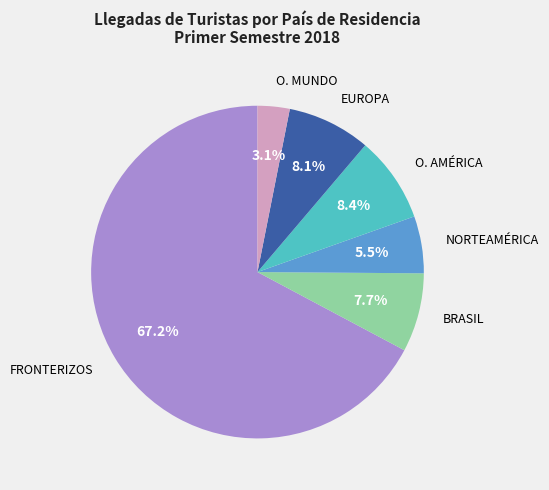

Is there any slice that represents more than half of the pie?

Yes